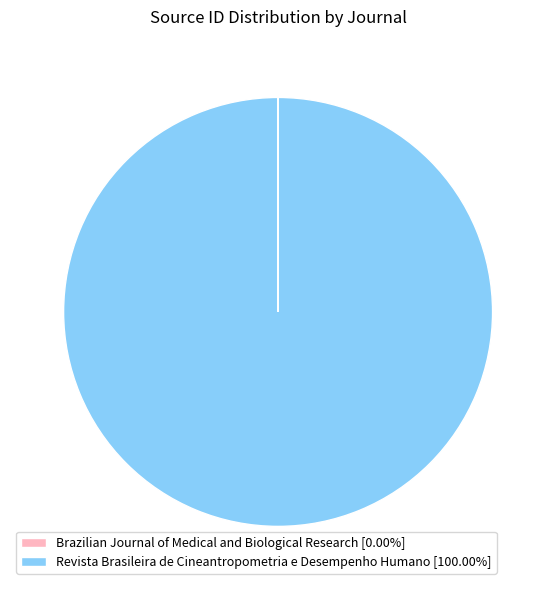

Is there any slice that represents more than half of the pie?

Yes